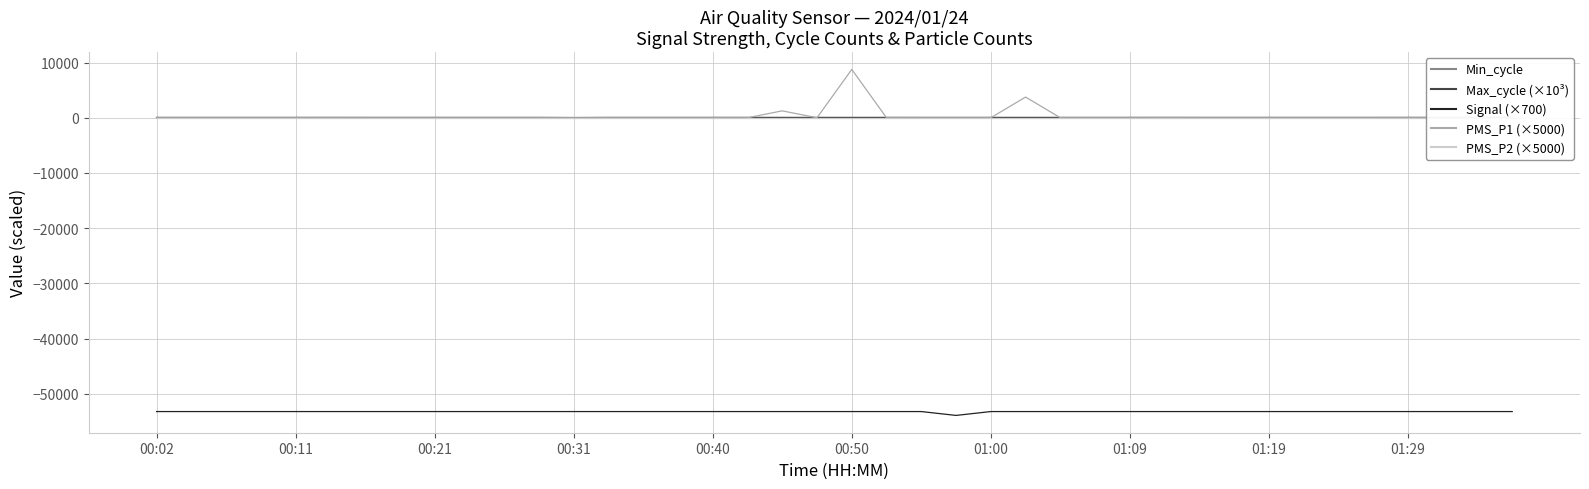

What is the highest value of the Signal (×700) series?

-53200.0